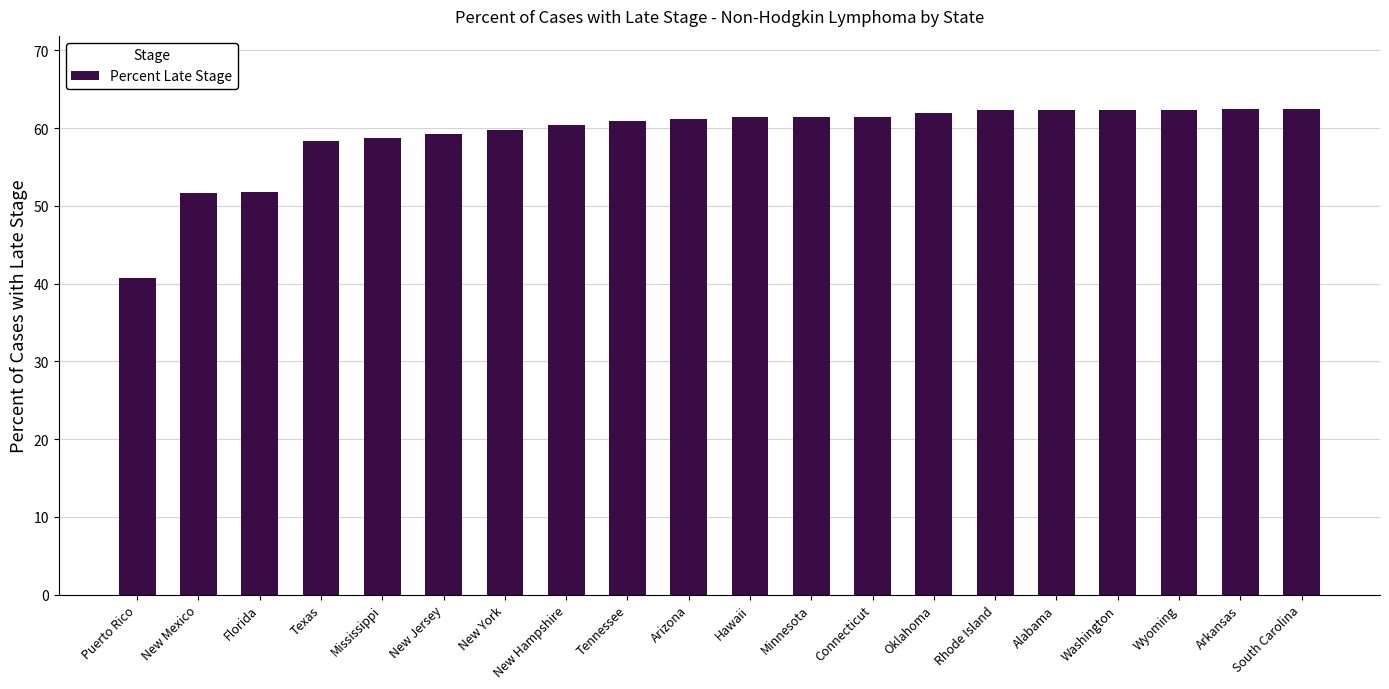

What is the sum of the values at Washington and Alabama?

124.8